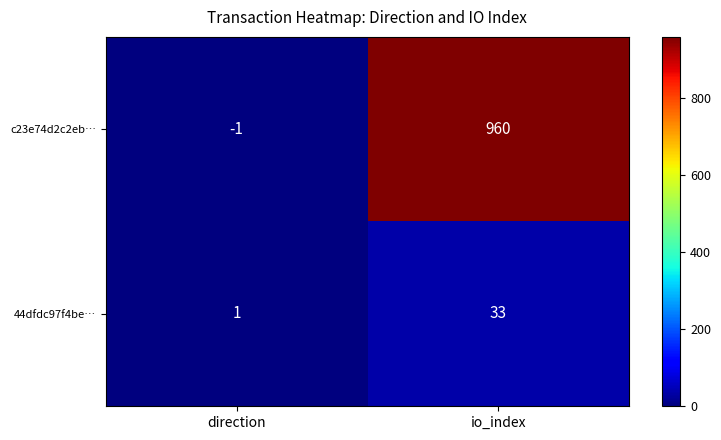

Which series changed the most between direction and io_index?

c23e74d2c2eb…